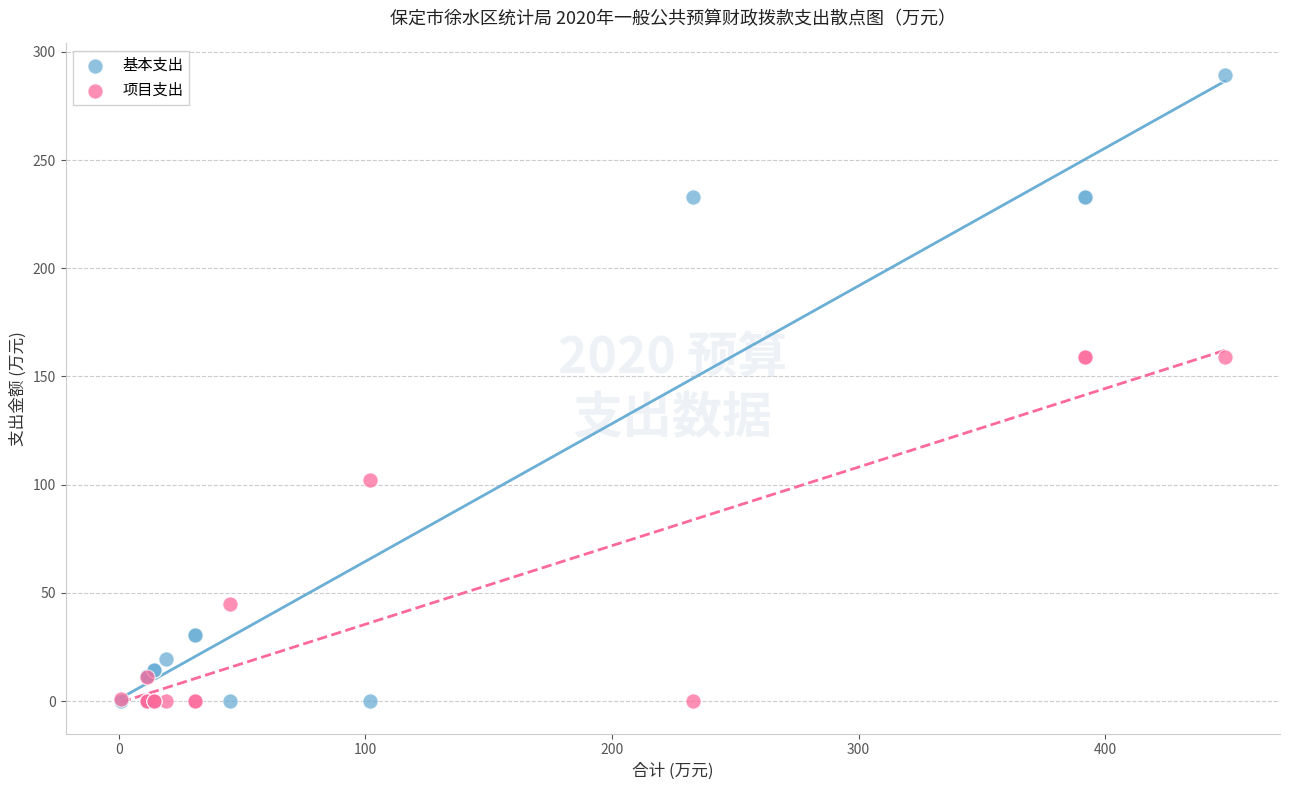

In the 项目支出 series, what Y value is closest to 79?

102.0